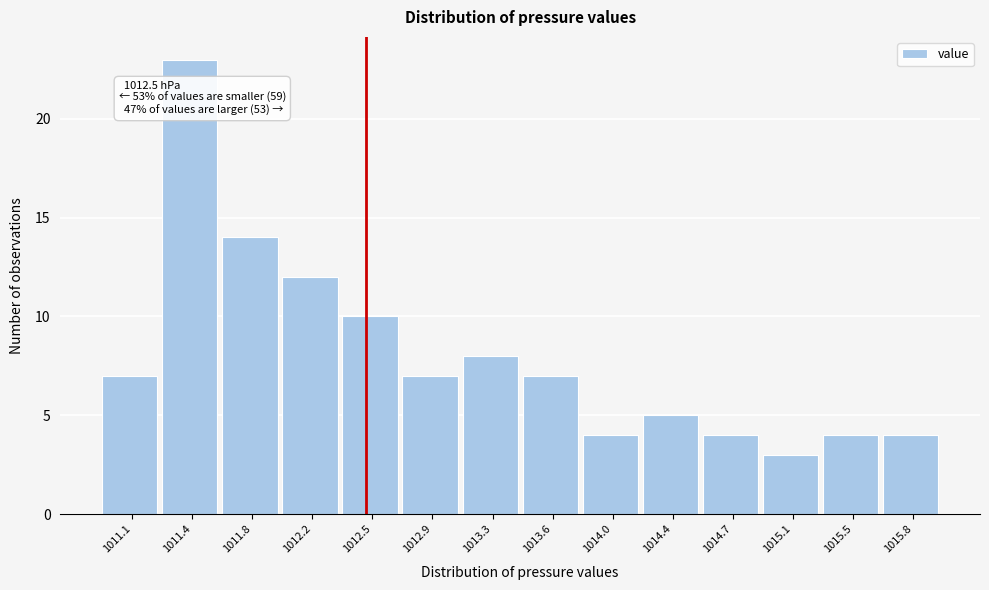

Which range on the x-axis has the tallest bar?

1011.25 to 1011.65